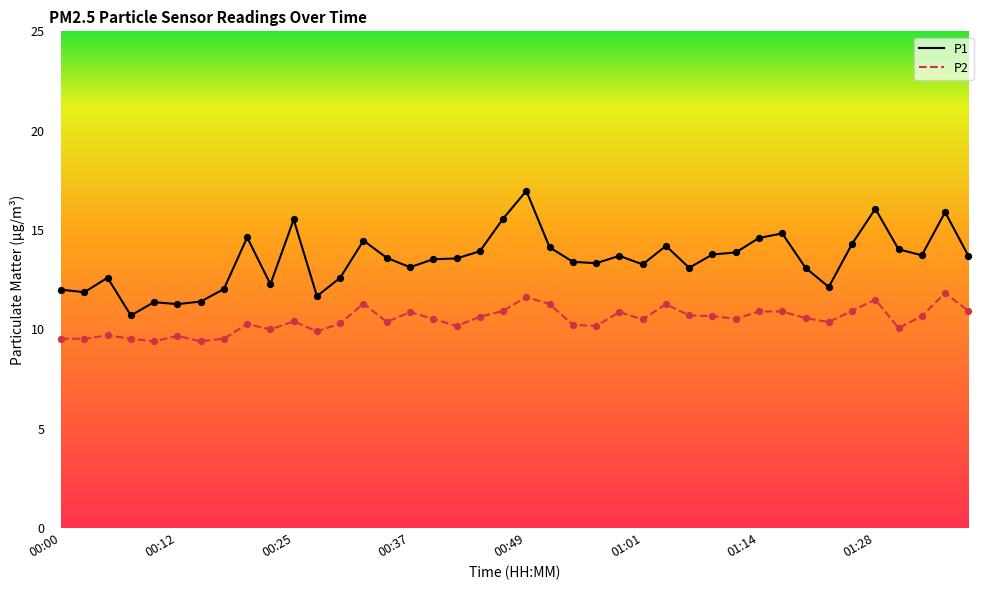

Which series has the largest range (max minus min)?

P1